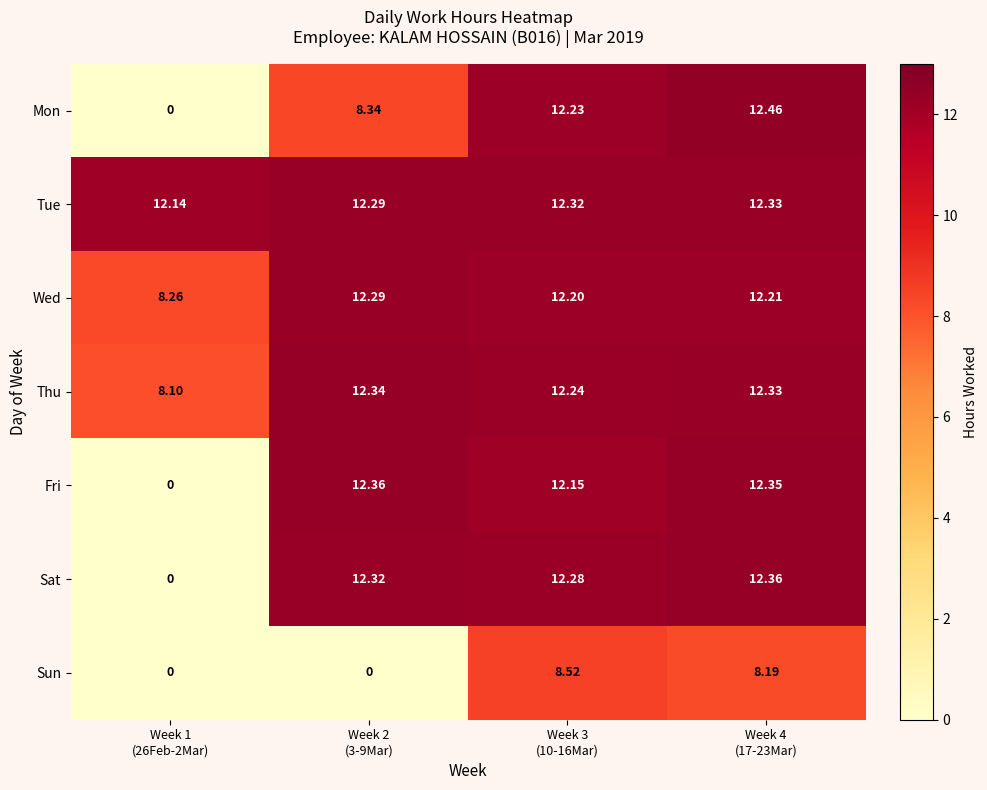

Which series has the largest total across all categories?

Tue